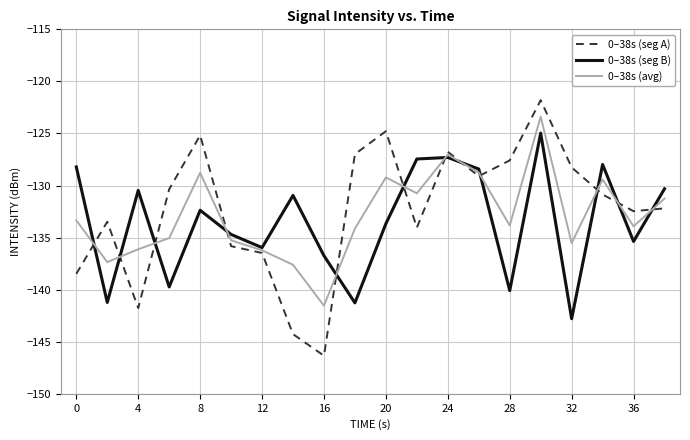

List the series in order of their peak value, lowest first.

0–38s (seg B), 0–38s (avg), 0–38s (seg A)